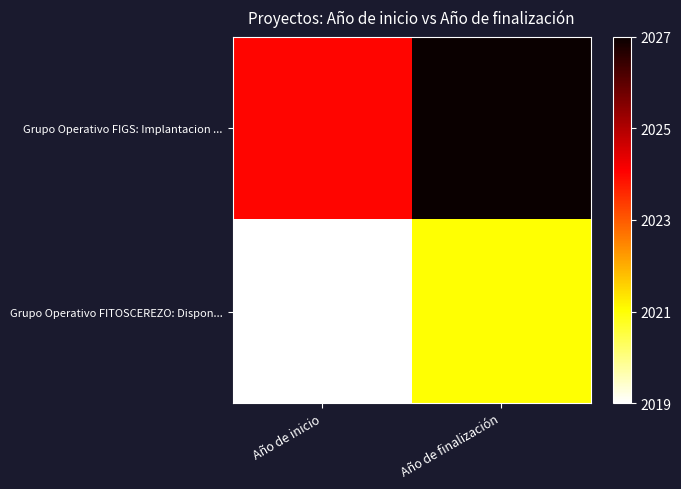

How many distinct data groups are displayed?

2